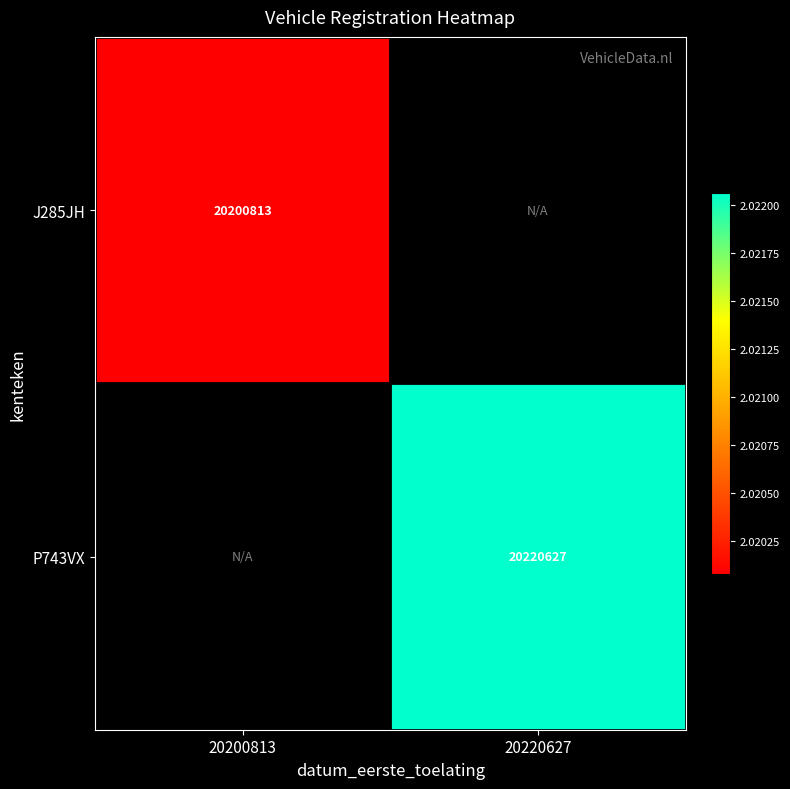

At how many categories does at least one series exceed 20205061?

1